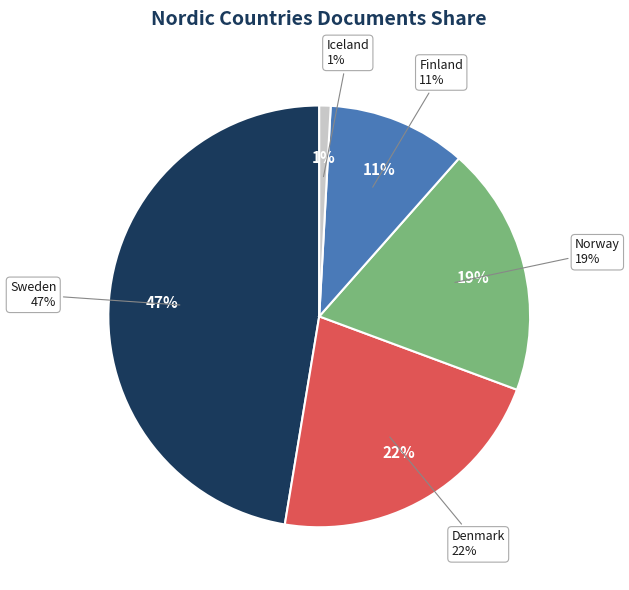

To the nearest percent, what portion does Denmark represent?

22%